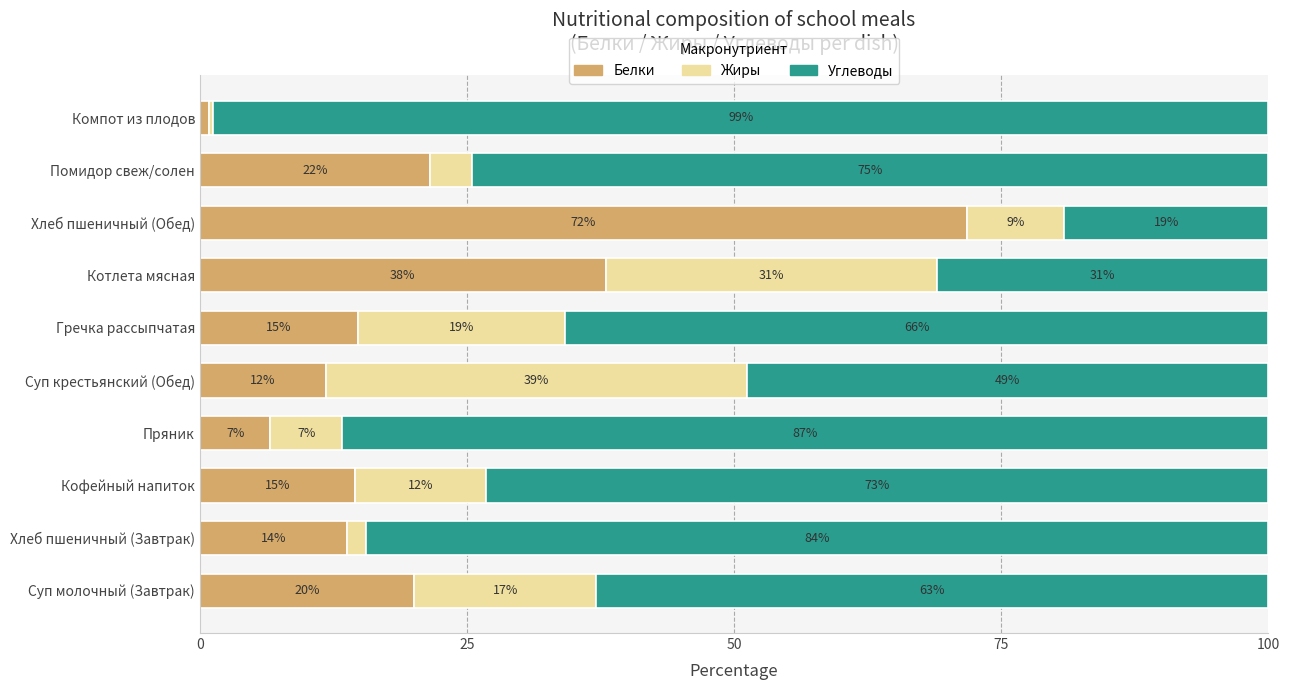

What is the maximum value for Белки?

71.8